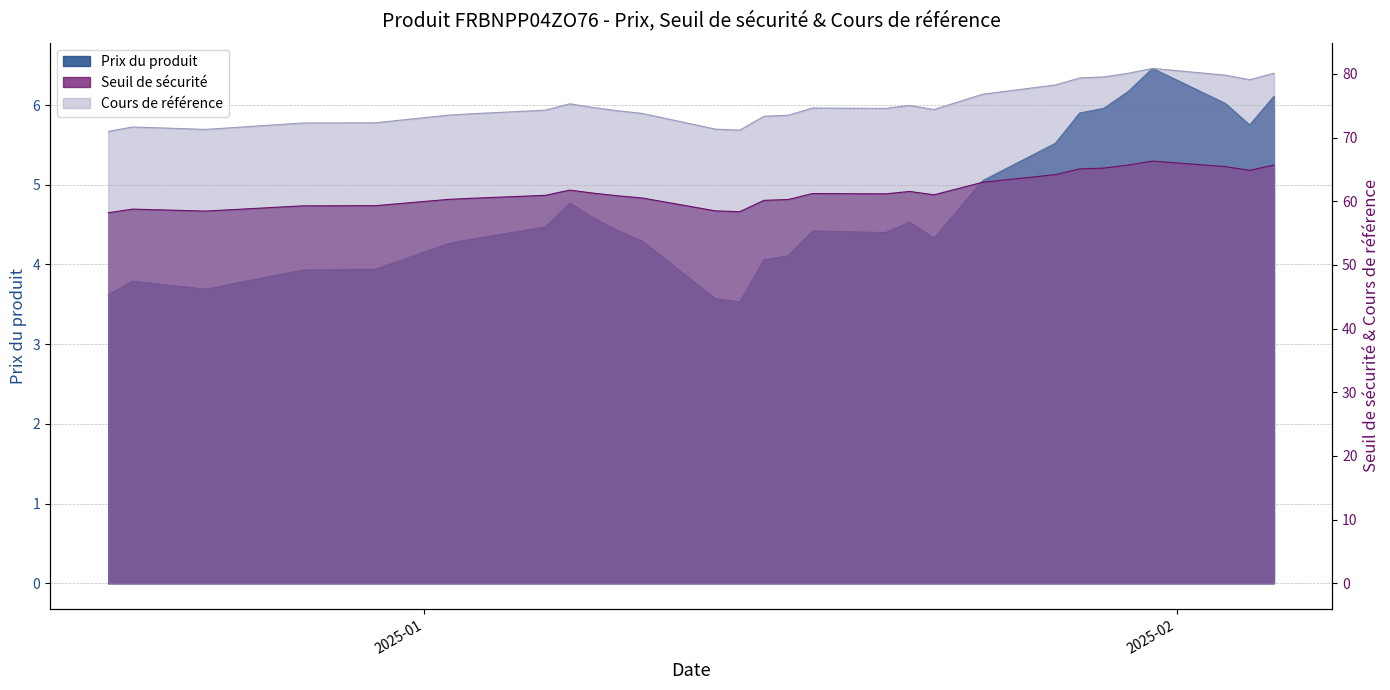

True or false: Seuil de sécurité and Cours de référence cross at least once.

False